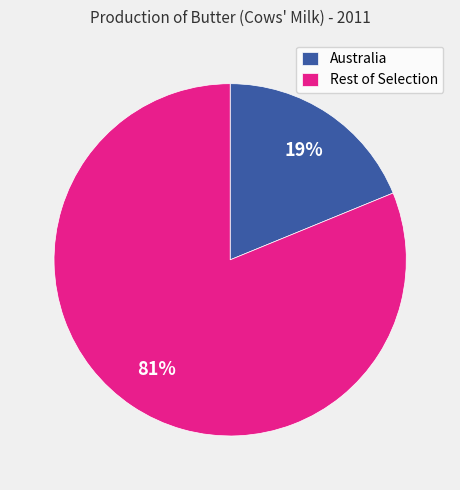

To the nearest percent, what is the difference between the largest and smallest slice percentages?

62%